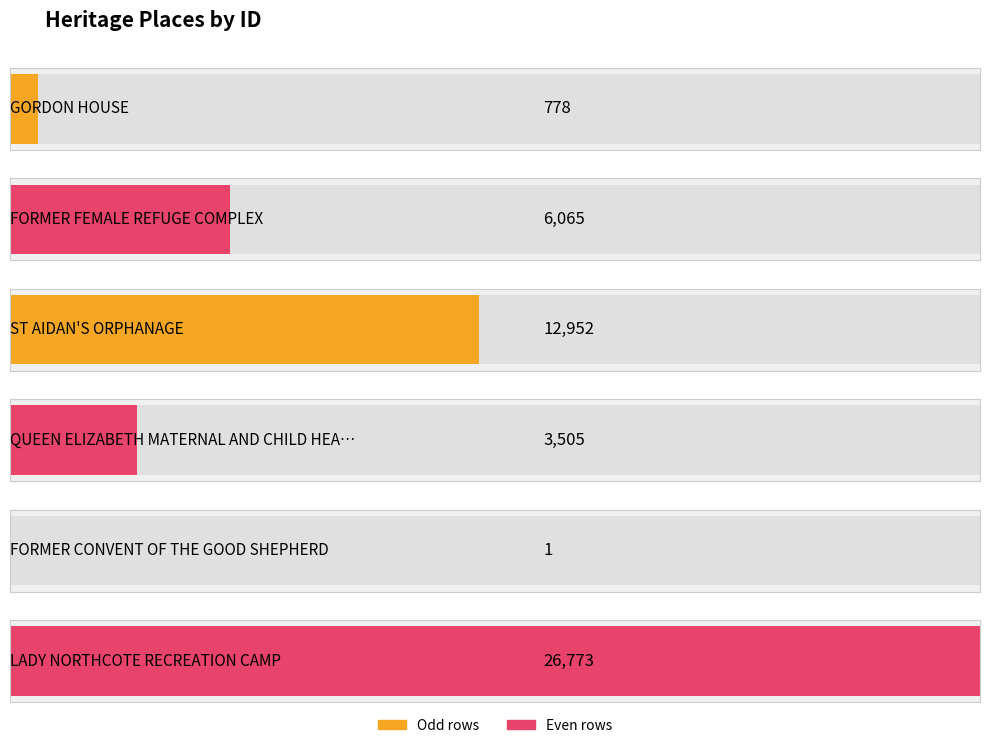

What is the difference between the maximum and minimum values?

26772